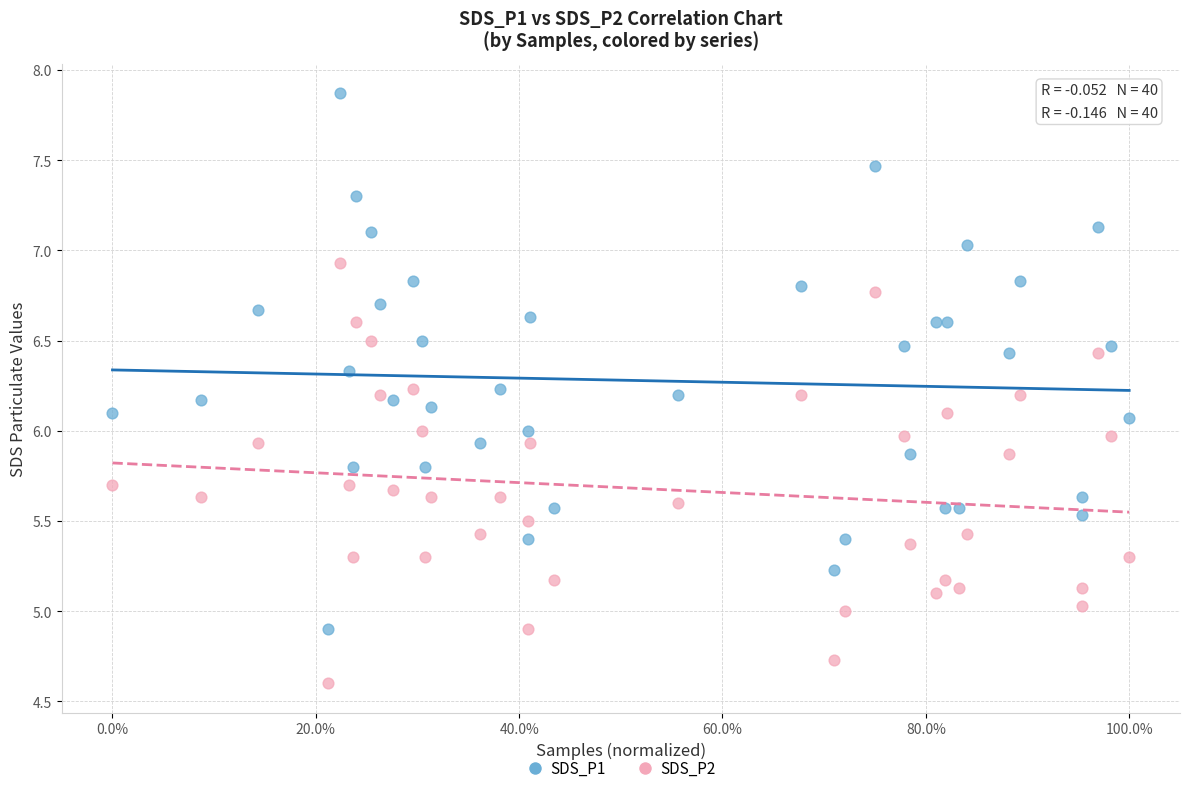

What are all the series names shown in the legend?

SDS_P1, SDS_P2